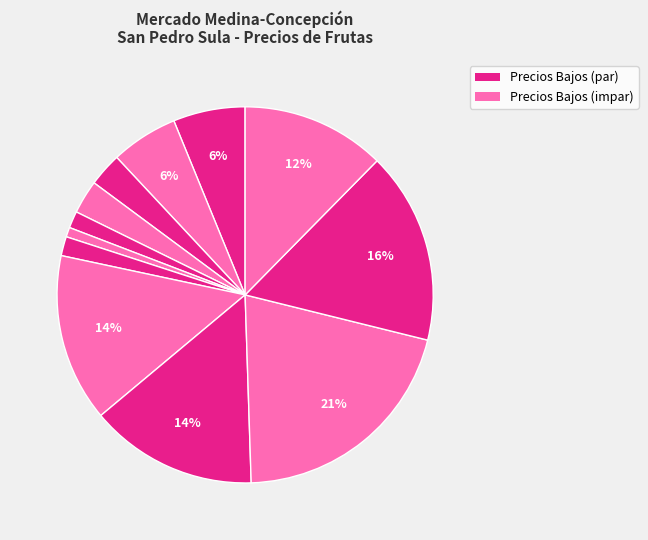

How many segments does this pie chart have?

12